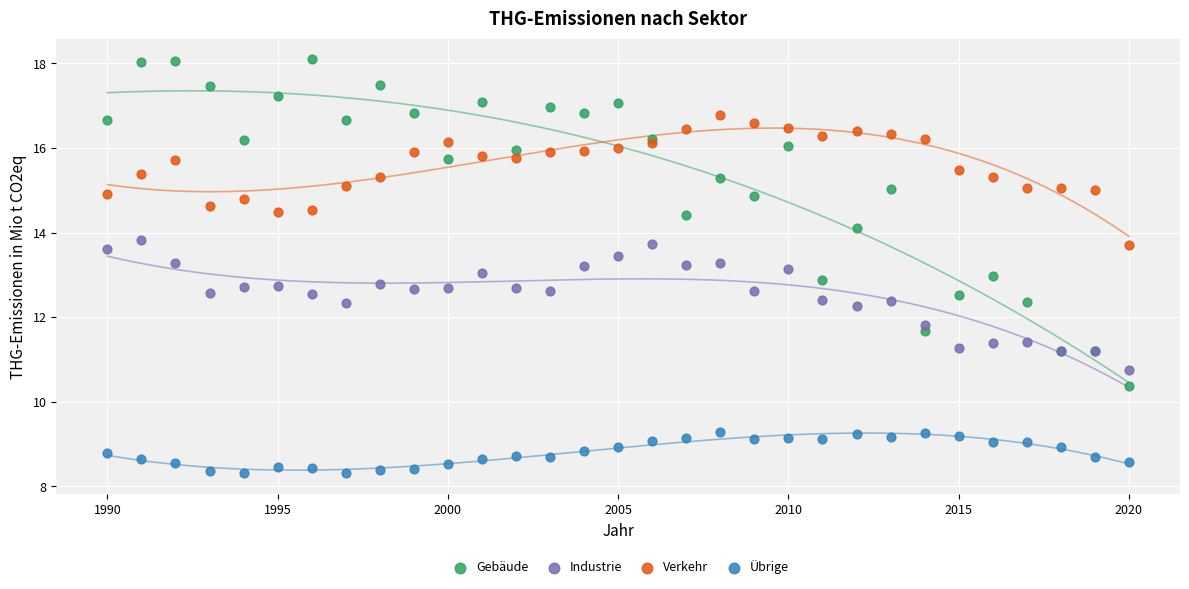

Which series has the largest Y range (max minus min)?

Gebäude